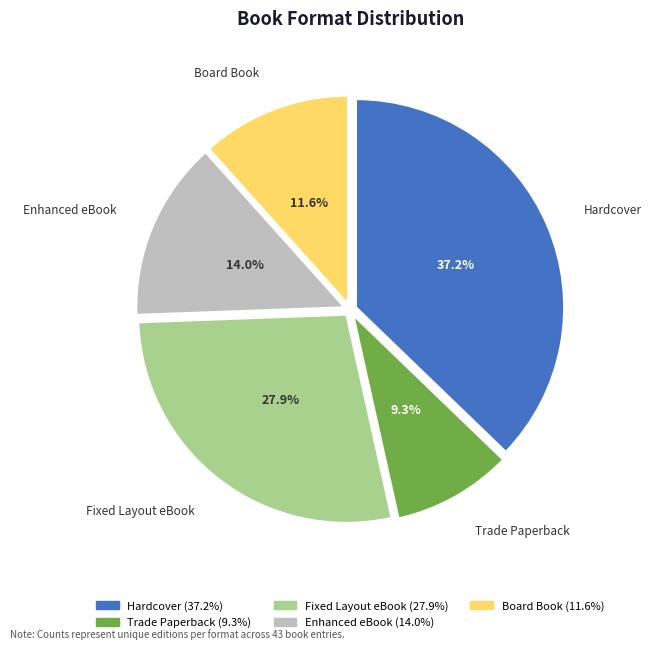

Between Board Book and Trade Paperback, which is larger?

Board Book